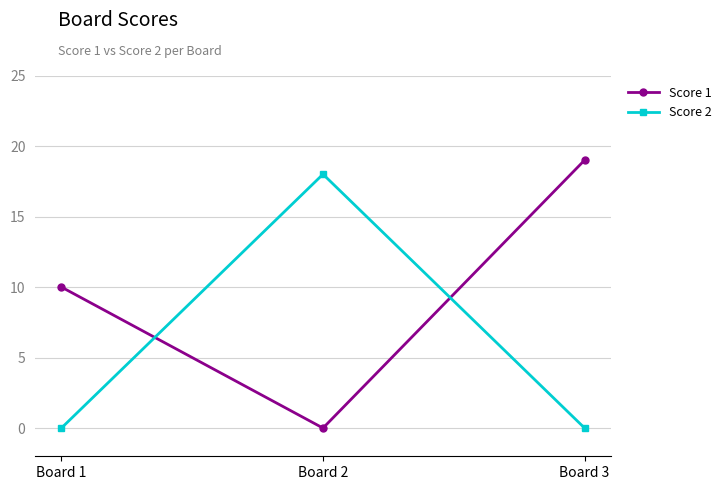

The value of Score 1 at Board 3 is 19. True or false?

True